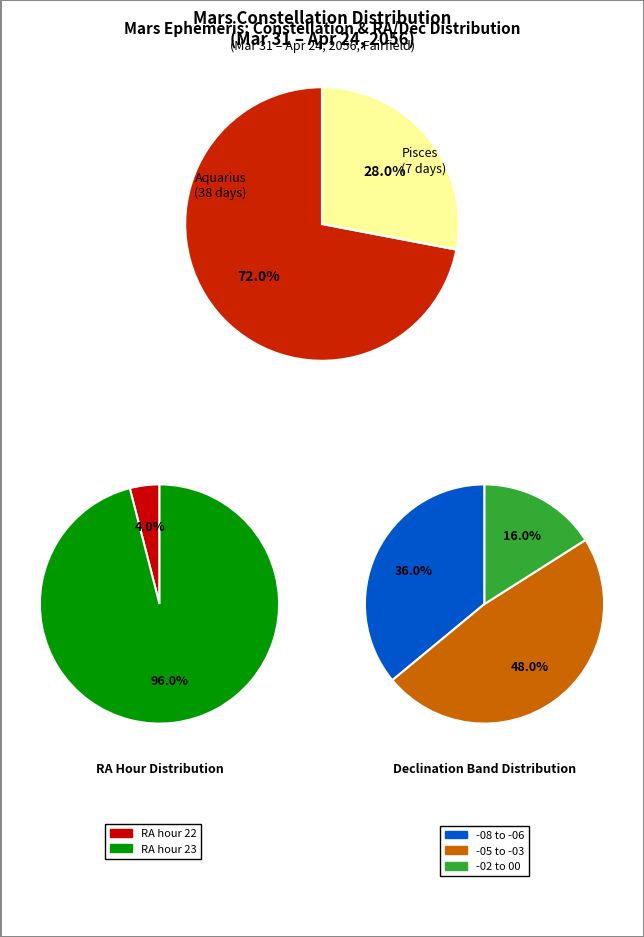

To the nearest percent, what portion does Aquarius represent?

72%